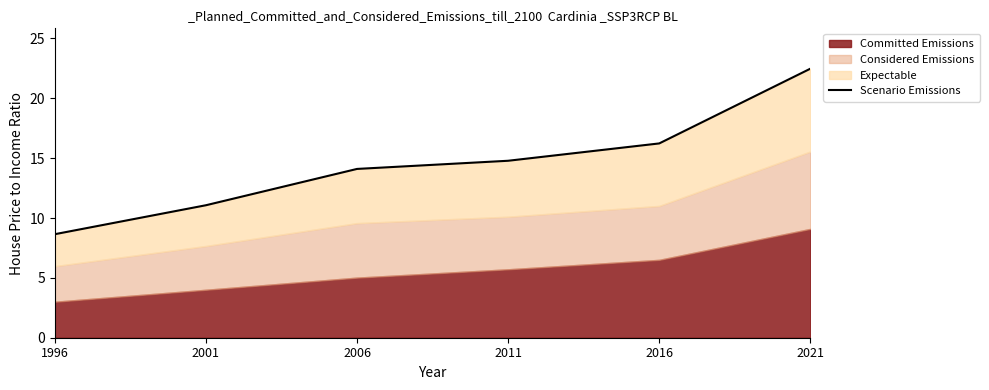

What is the difference between the maximum and minimum values?

13.8